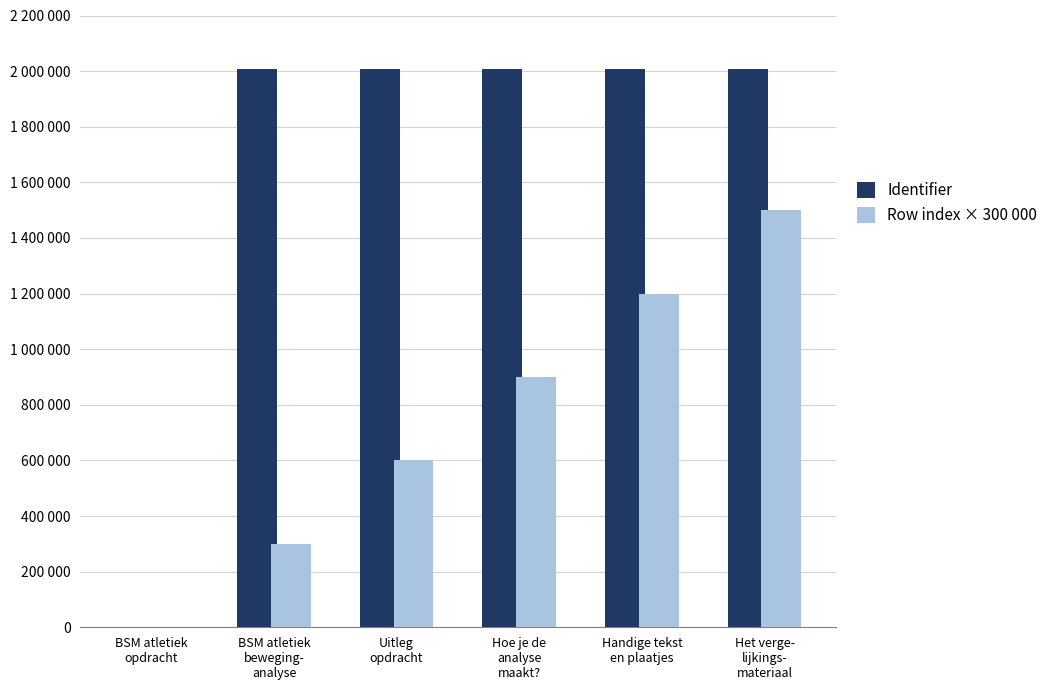

The value of Identifier at BSM atletiek
opdracht is 971579. True or false?

False